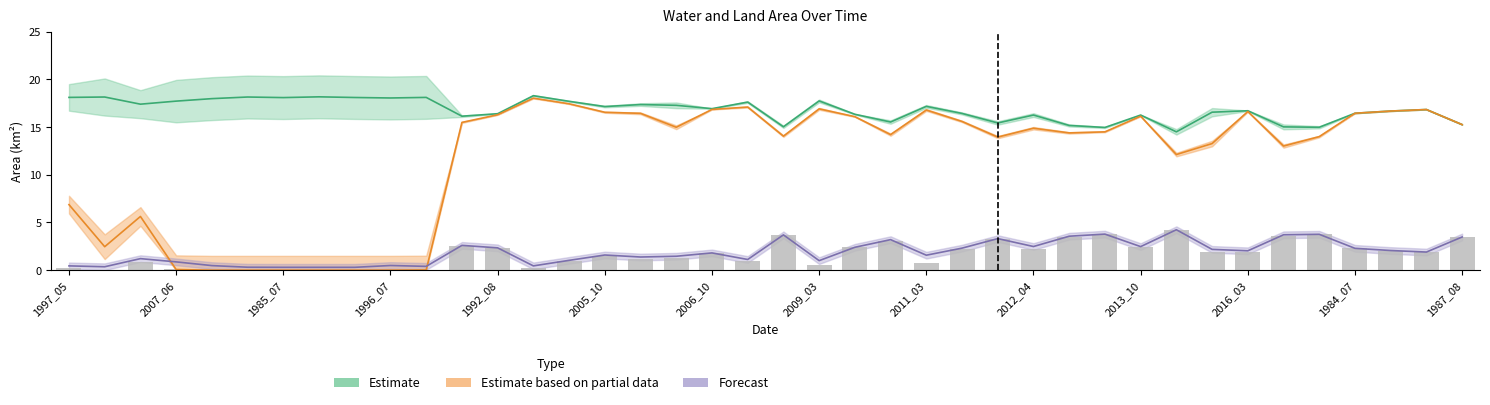

What is the sum of all landArea values?

74.7